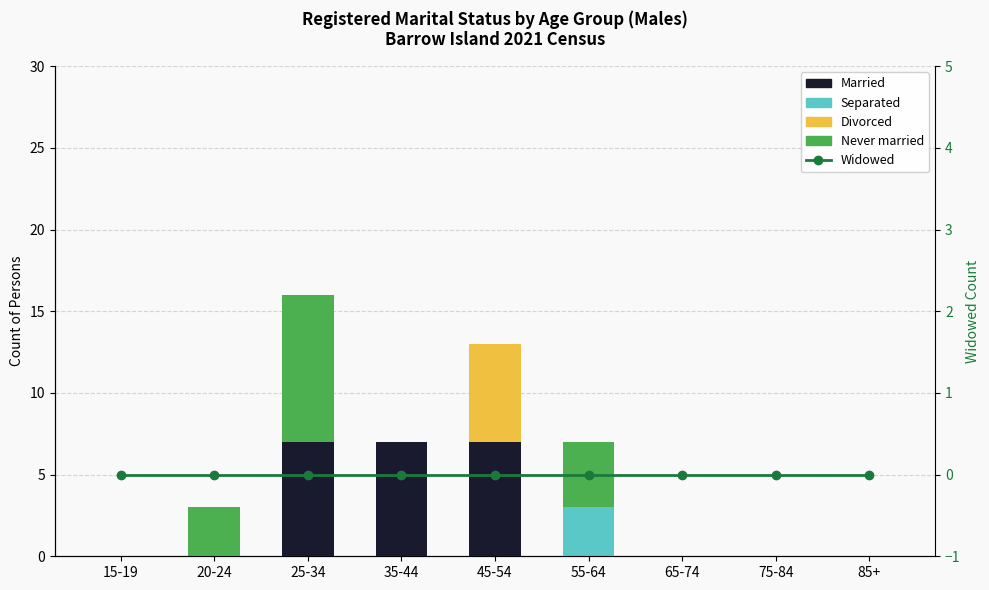

Between 45-54 and 55-64, which is larger?

45-54